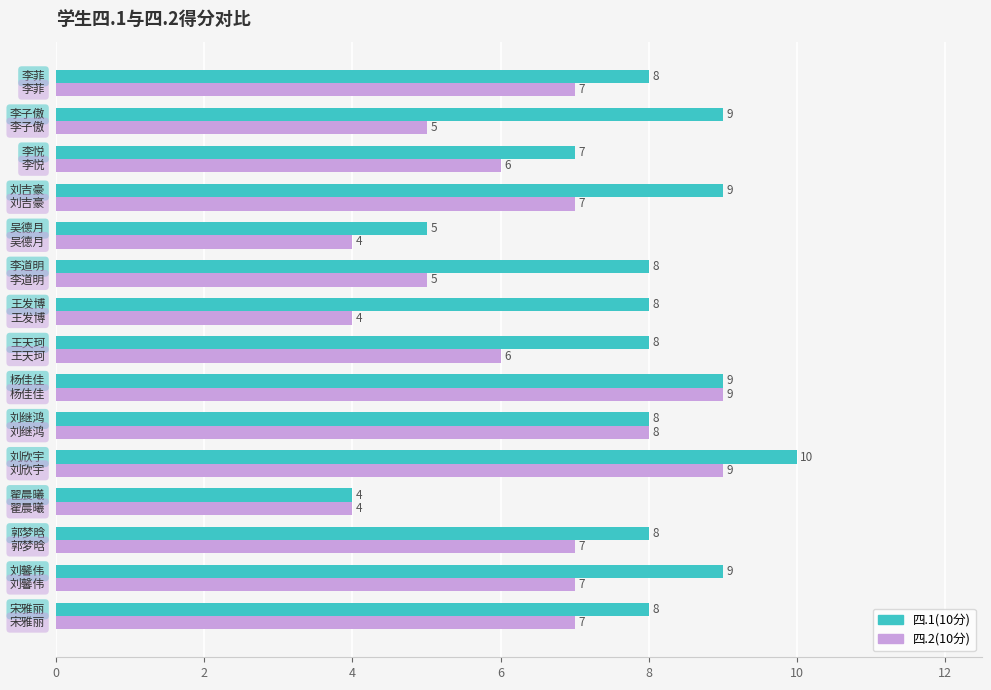

What is the sum of all 四.2(10分) values?

95